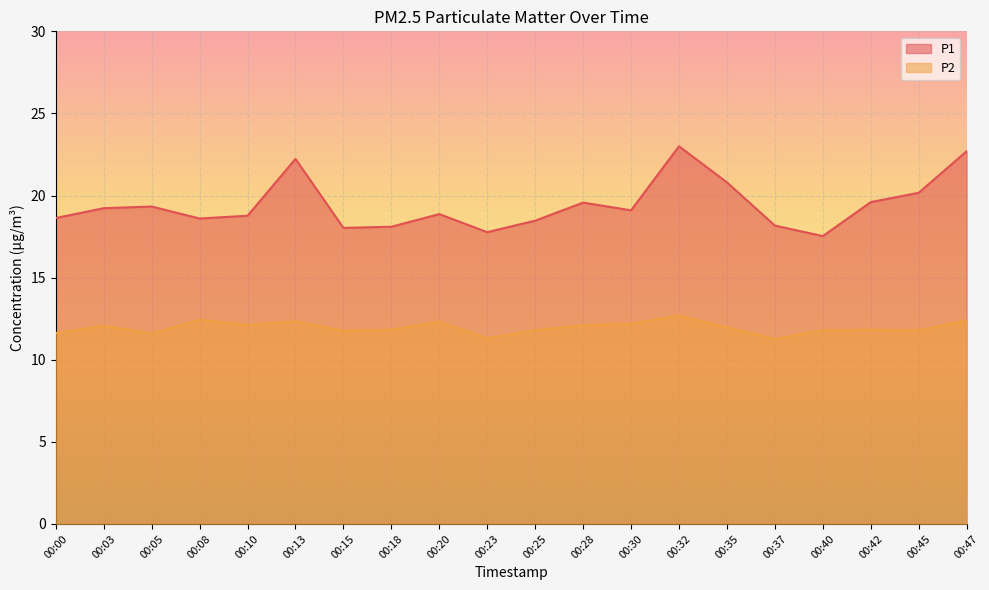

At which category does P1 reach its first local valley?

00:08